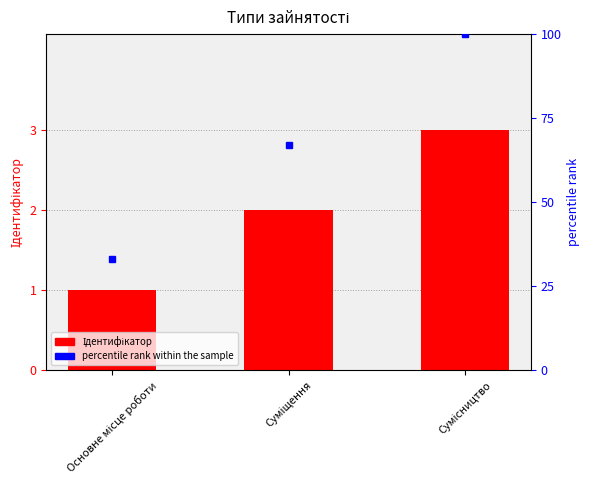

What is the difference between the highest and lowest values at Основне місце роботи?

32